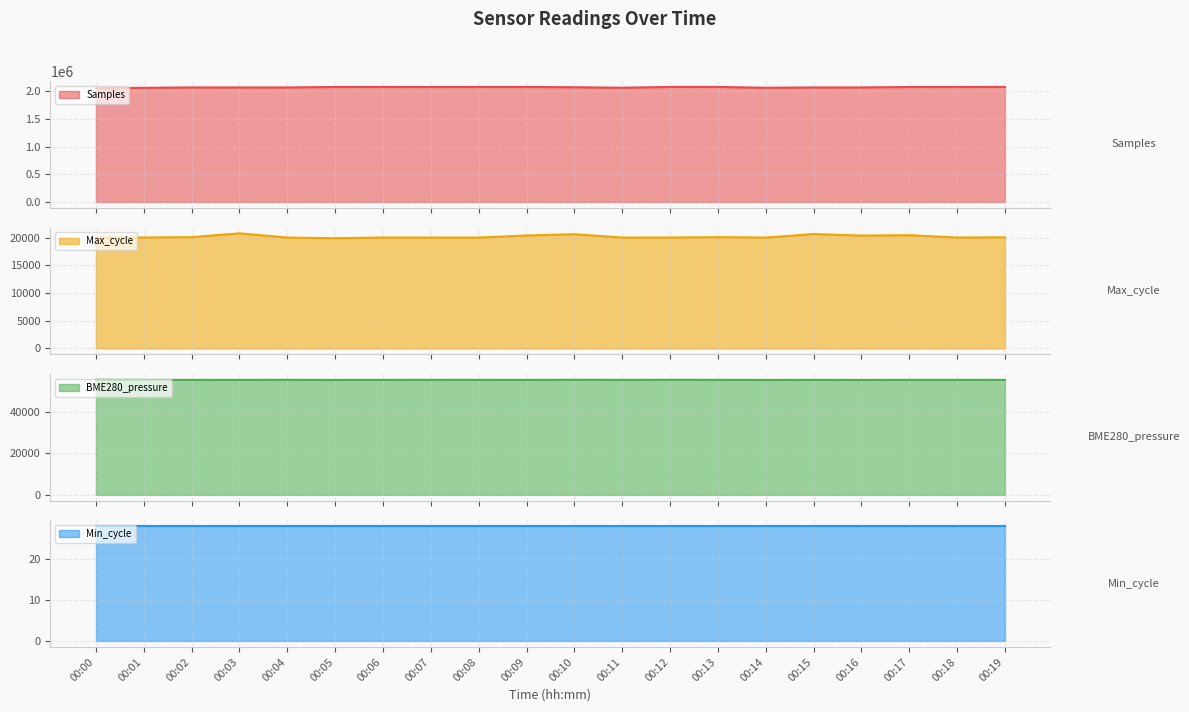

What is the average value of the Samples series?

2068335